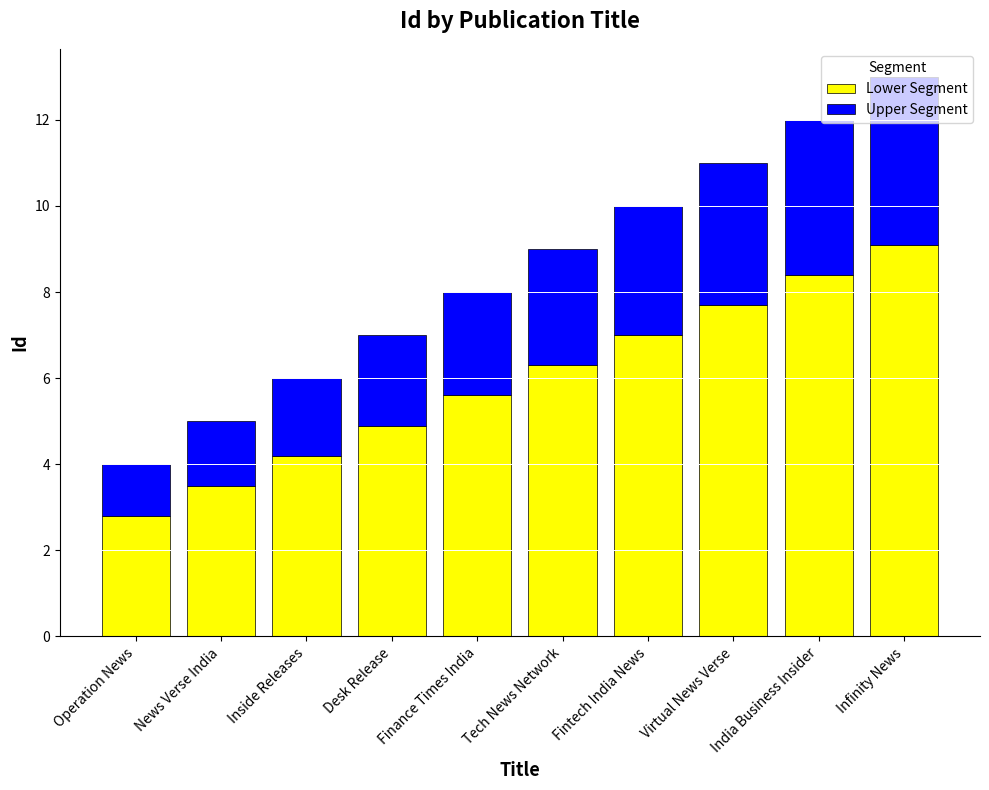

What is the value of the Lower Segment bar at the 8th from the left?

7.7